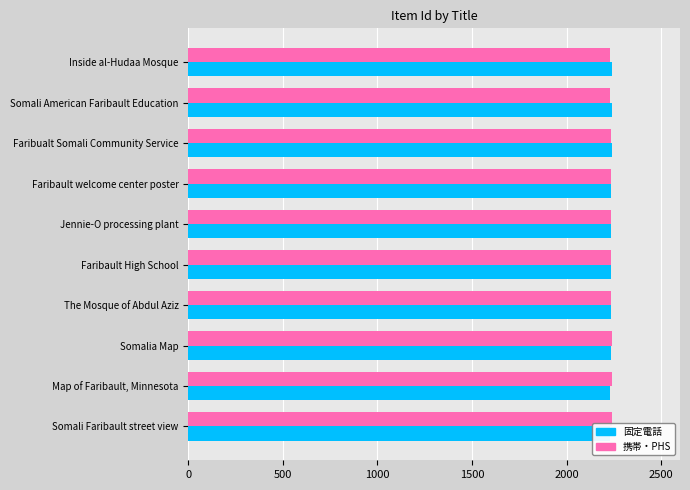

Reading right to left, transcribe all the data shown in this chart.

固定電話: 2241	2240	2239	2237	2236	2235	2234	2233	2232	2231
携帯・PHS: 2231	2232	2233	2234	2235	2236	2237	2239	2240	2241